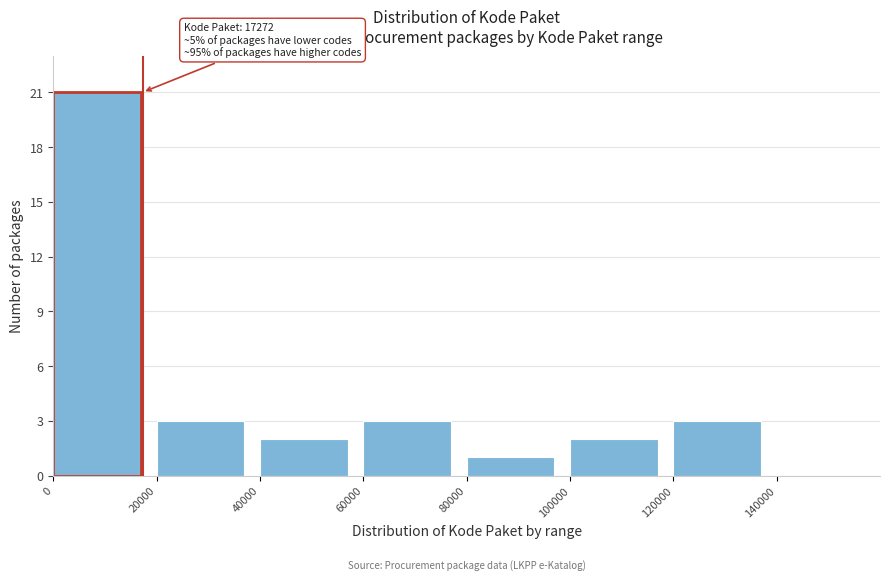

Over which range of the x-axis is the bar tallest?

0 to 20000